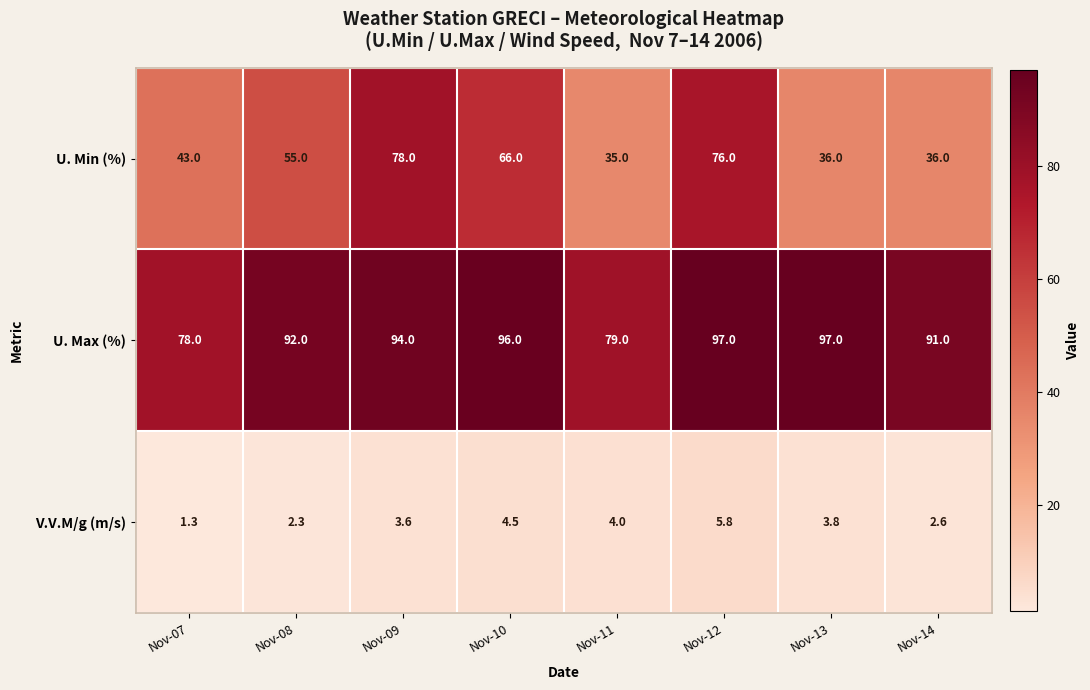

Which series has the widest spread of values?

U. Min (%)